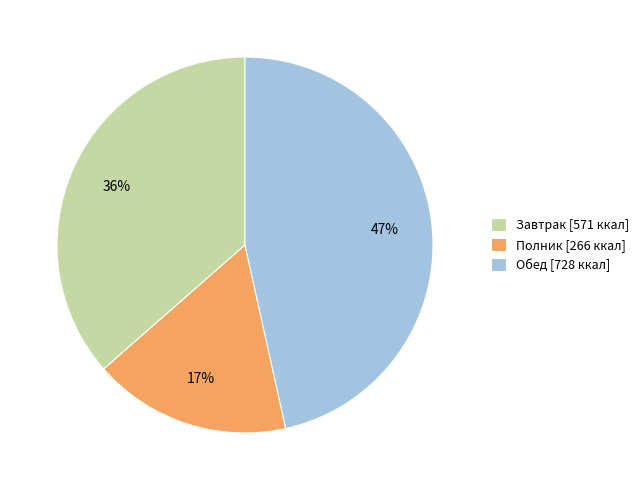

Combined, do Обед [728 ккал] and Полник [266 ккал] account for over 50%?

Yes